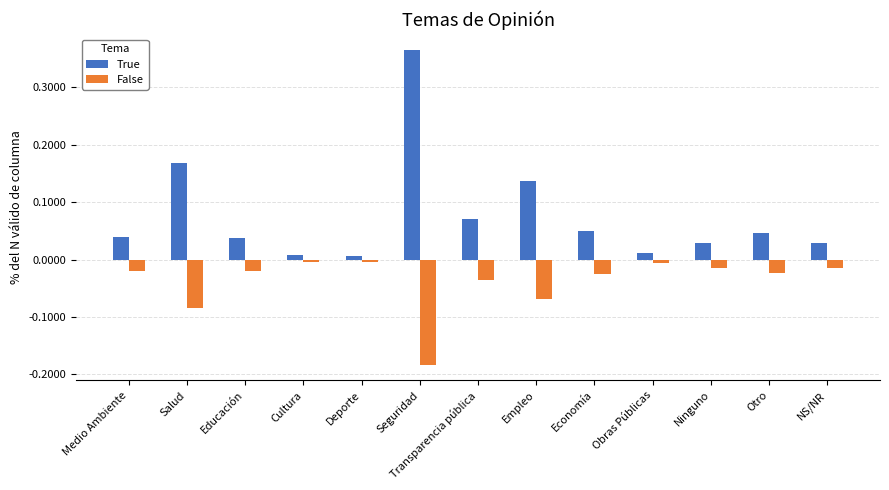

Which series has the largest range (max minus min)?

True